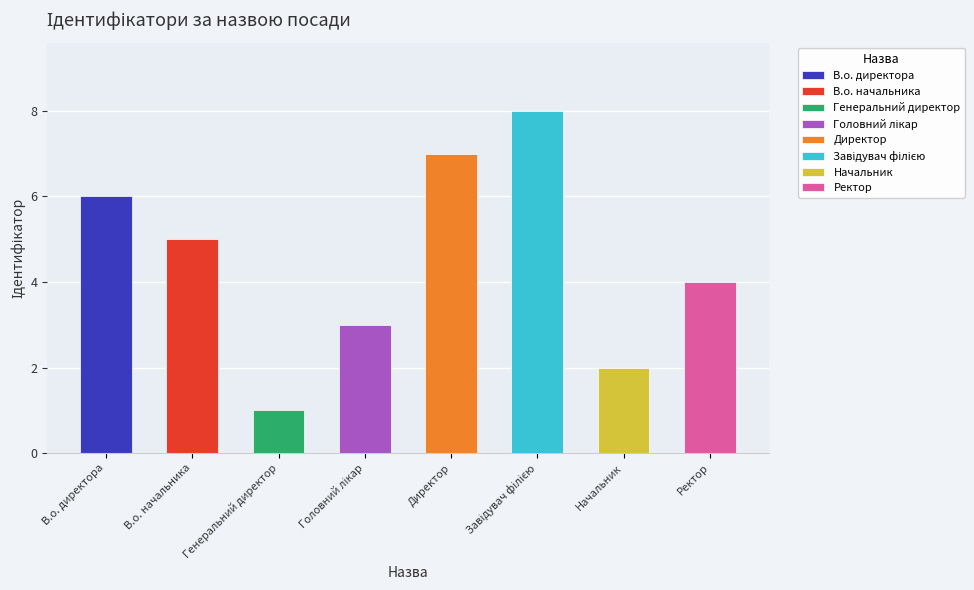

At which label is the value closest to 4?

Ректор